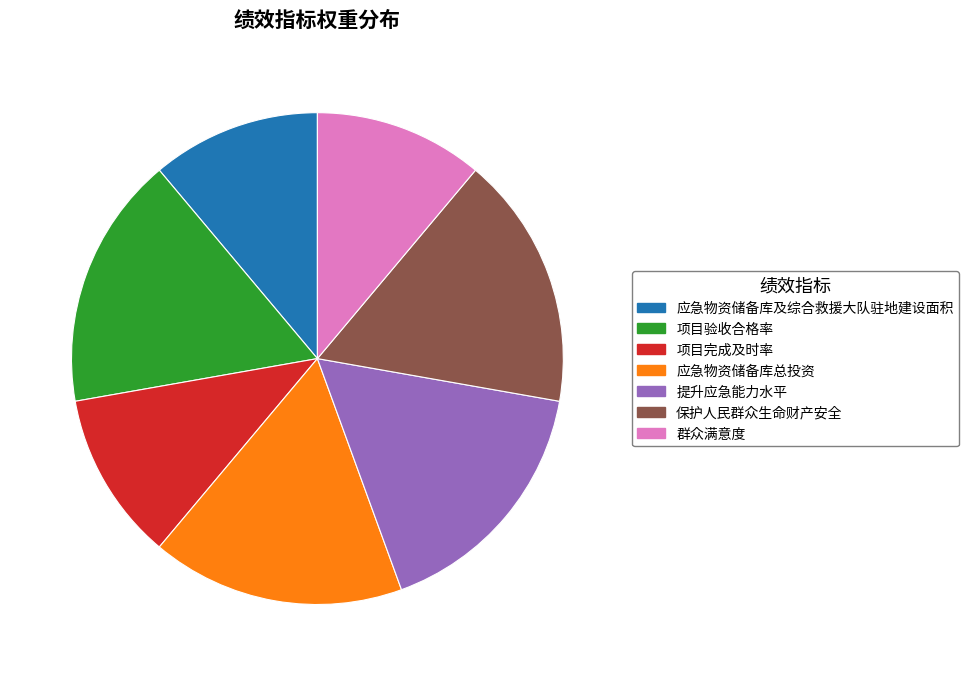

Is it true that 群众满意度 is 24% of the pie?

False